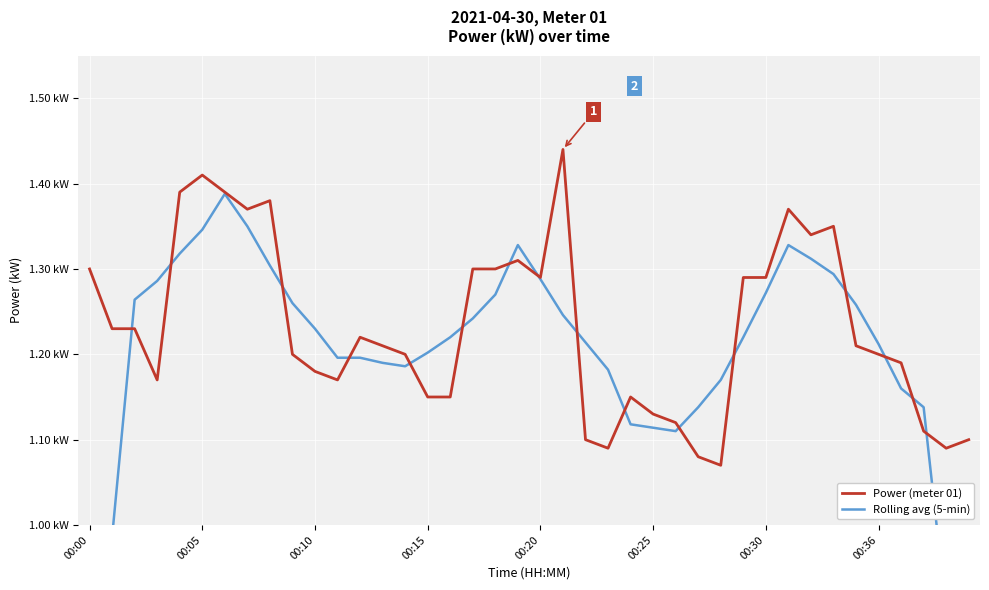

List the series in order of their peak value, highest first.

Power (meter 01), Rolling avg (5-min)